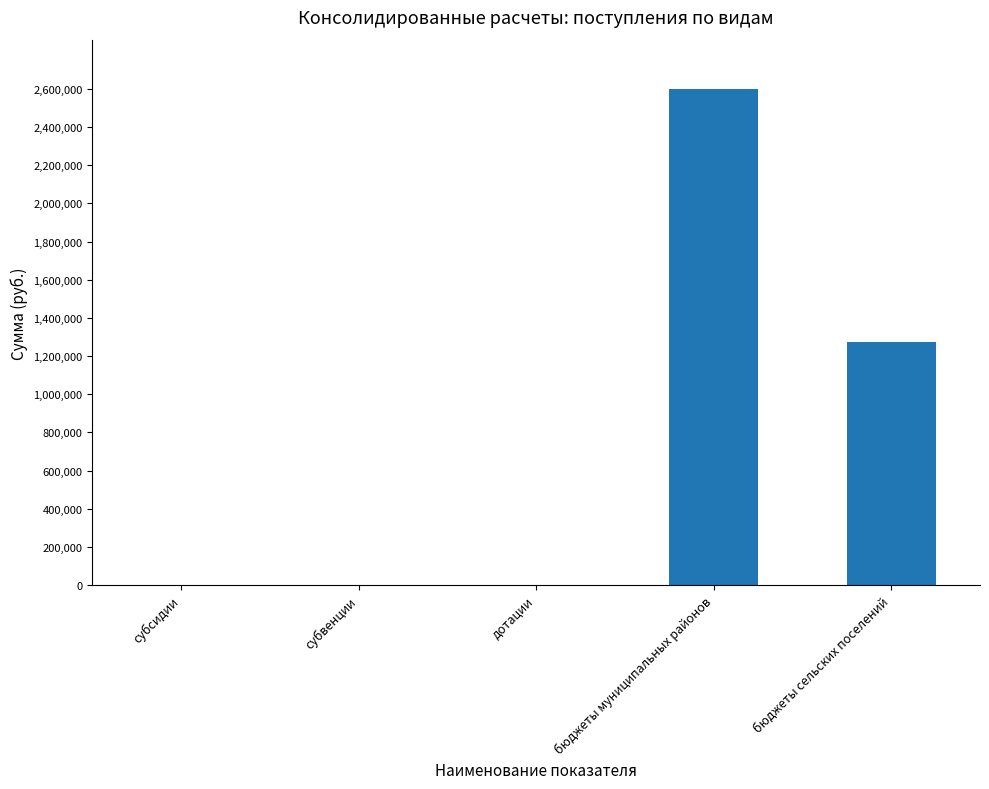

What is the sum of all values?

3874228.5